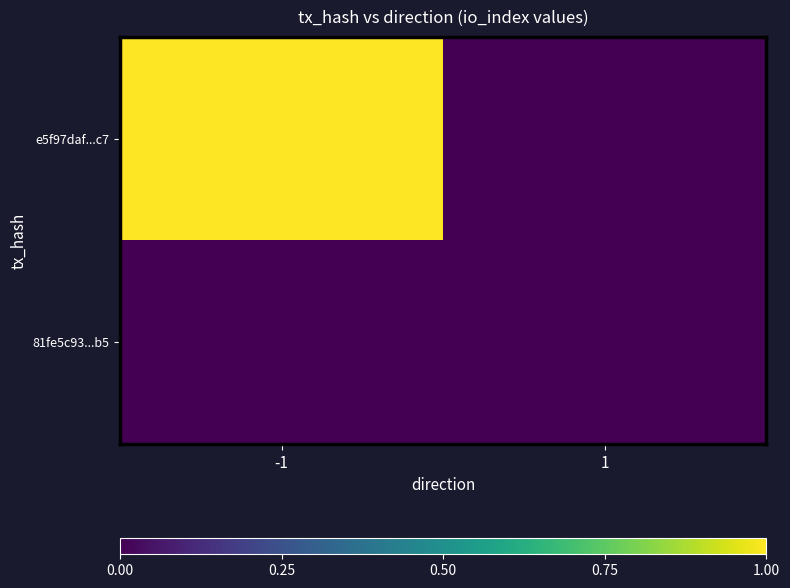

Reading left to right, what are all the values shown in this chart?

e5f97daf...c7: -1=801	1=0
81fe5c93...b5: -1=0	1=0